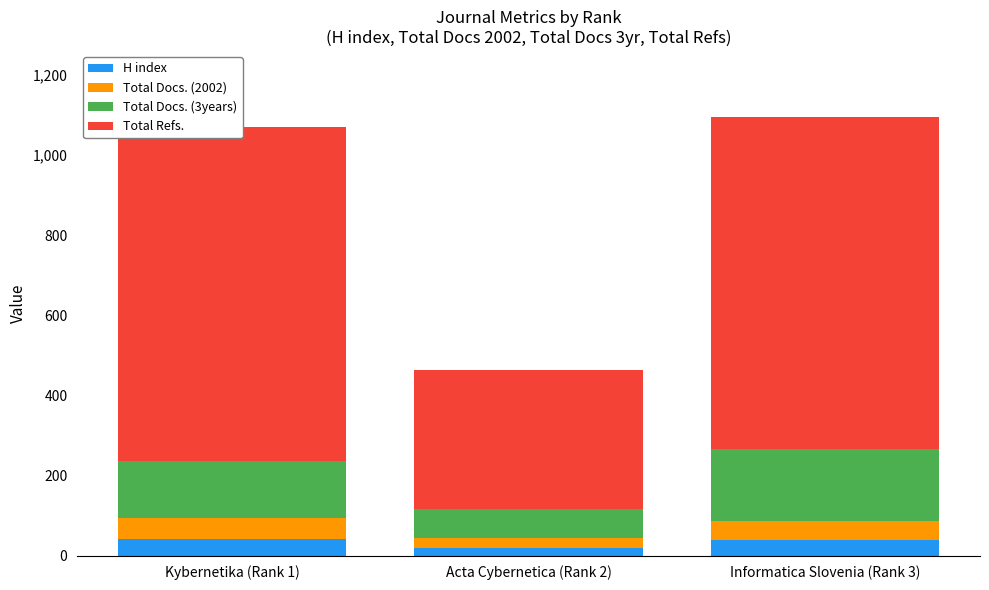

Rank the series by their maximum value, from lowest to highest.

H index, Total Docs. (2002), Total Docs. (3years), Total Refs.